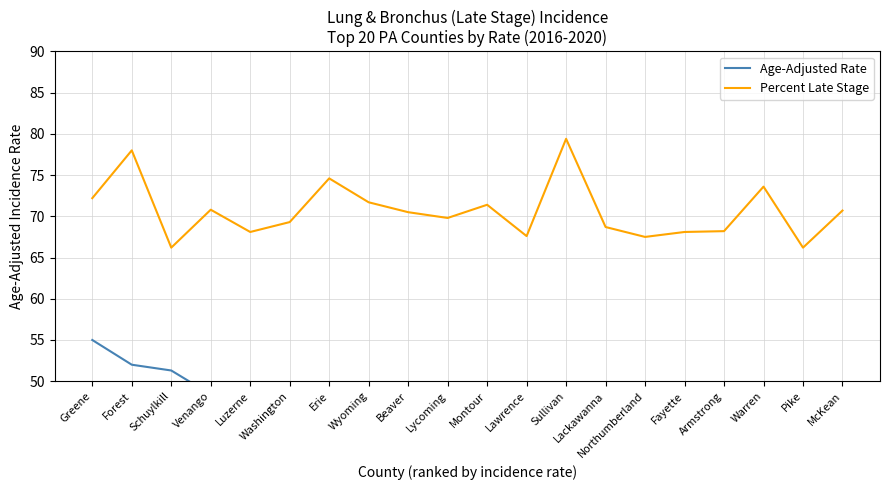

What is the sum of the Age-Adjusted Rate values at McKean and Venango?

92.8